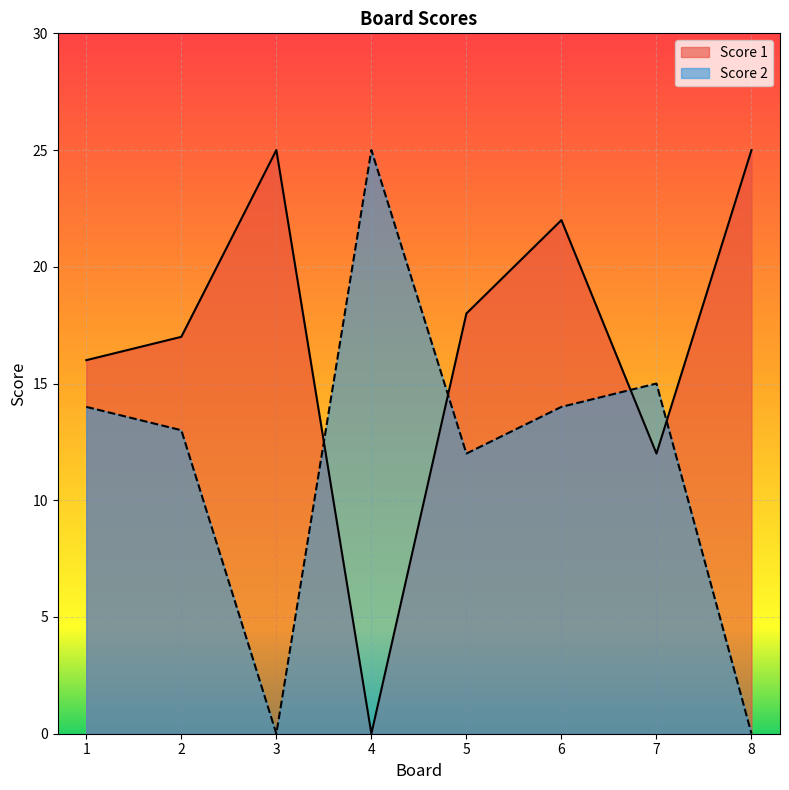

What is the difference between the second highest and second lowest values in the Score 2 series?

15